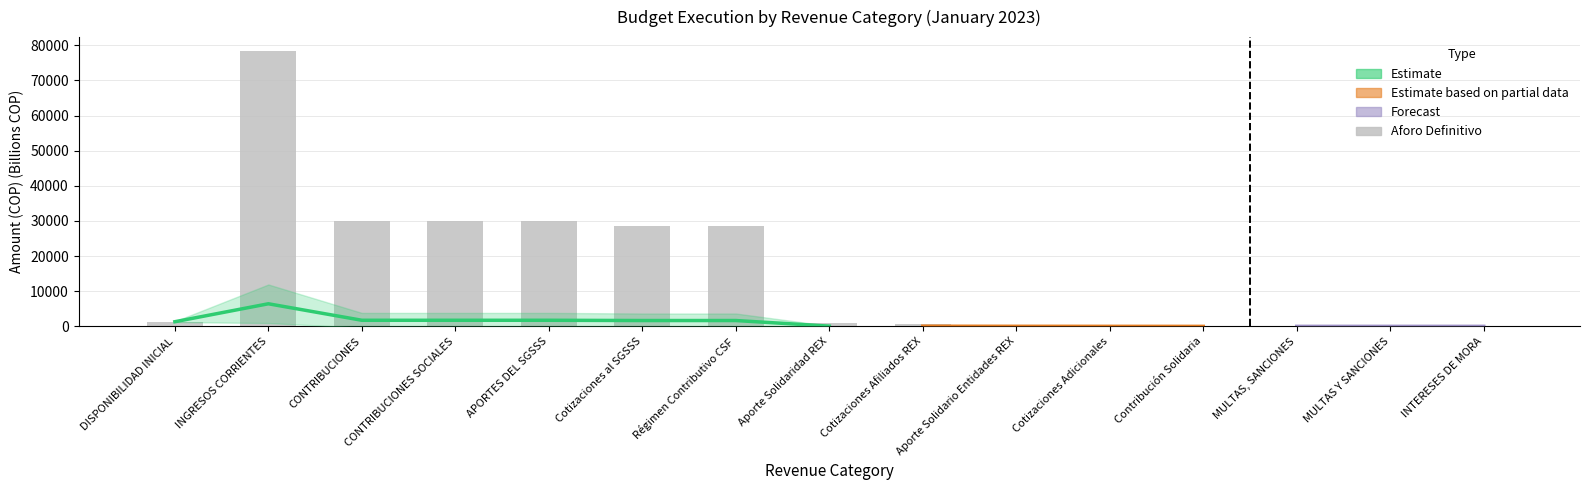

Where is the data nearest to the value 39205?

CONTRIBUCIONES